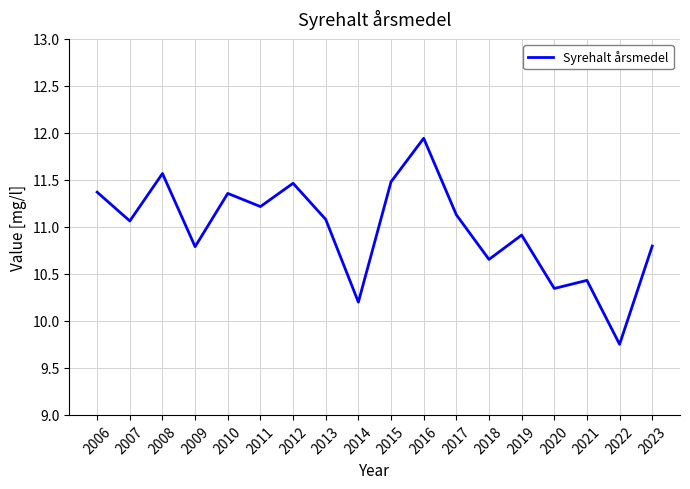

What is the approximate value at 2013?

11.1